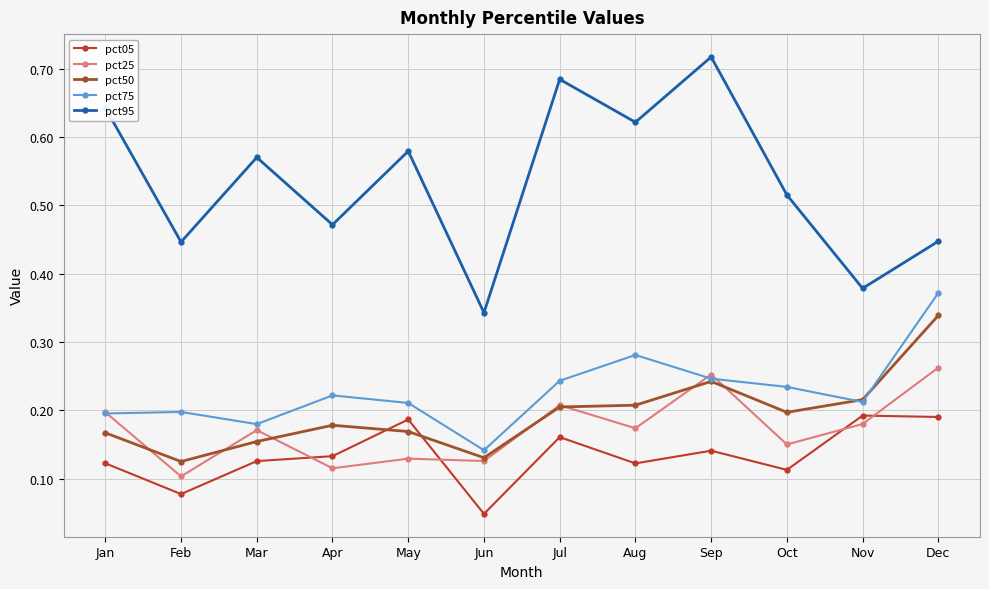

True or false: pct50 has a value of 0.1 at Jun.

True